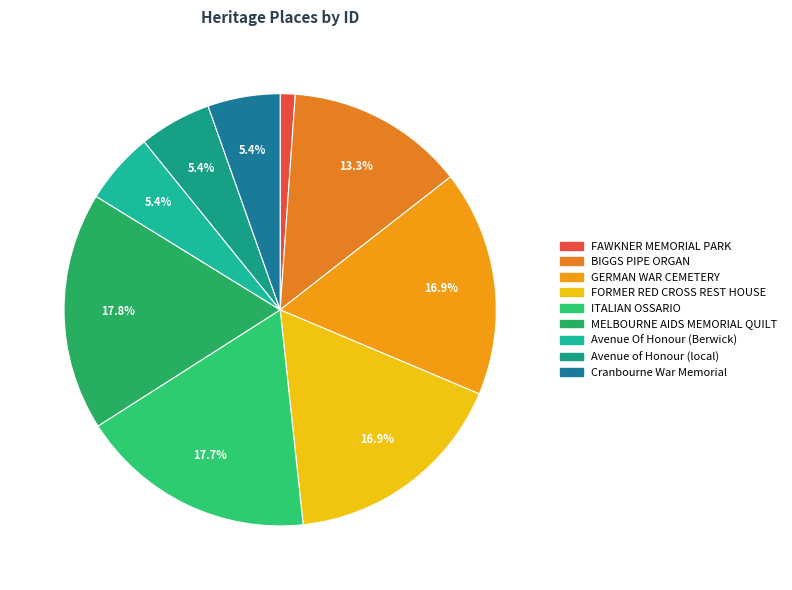

What is the total percentage of FORMER RED CROSS REST HOUSE and GERMAN WAR CEMETERY?

33.8%